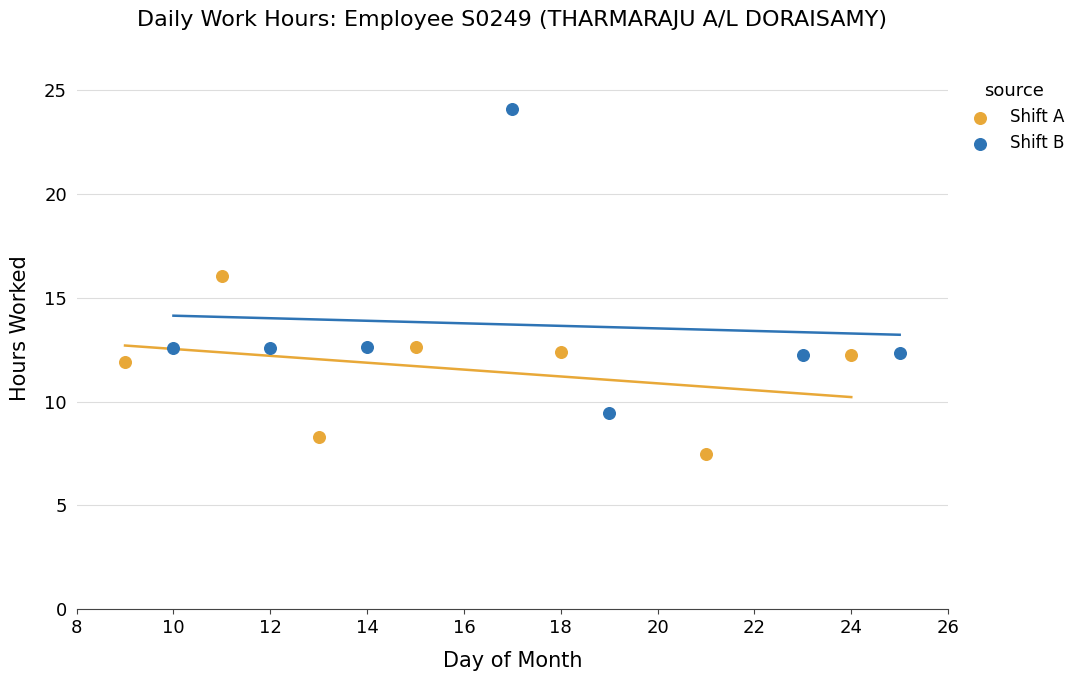

Which series contains the lowest Y value?

Shift A